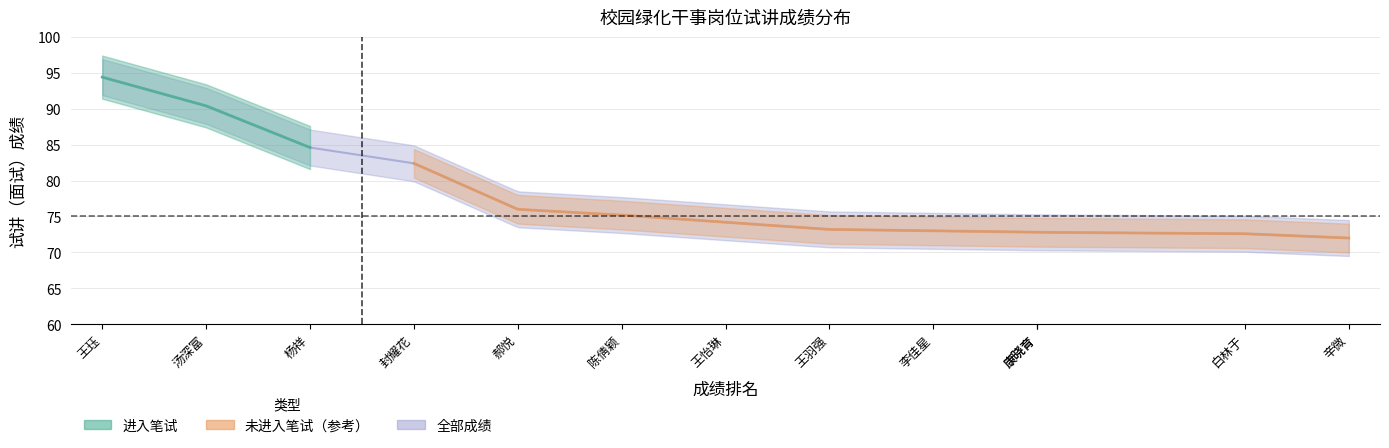

What is the highest value of the 进入笔试 series?

94.4